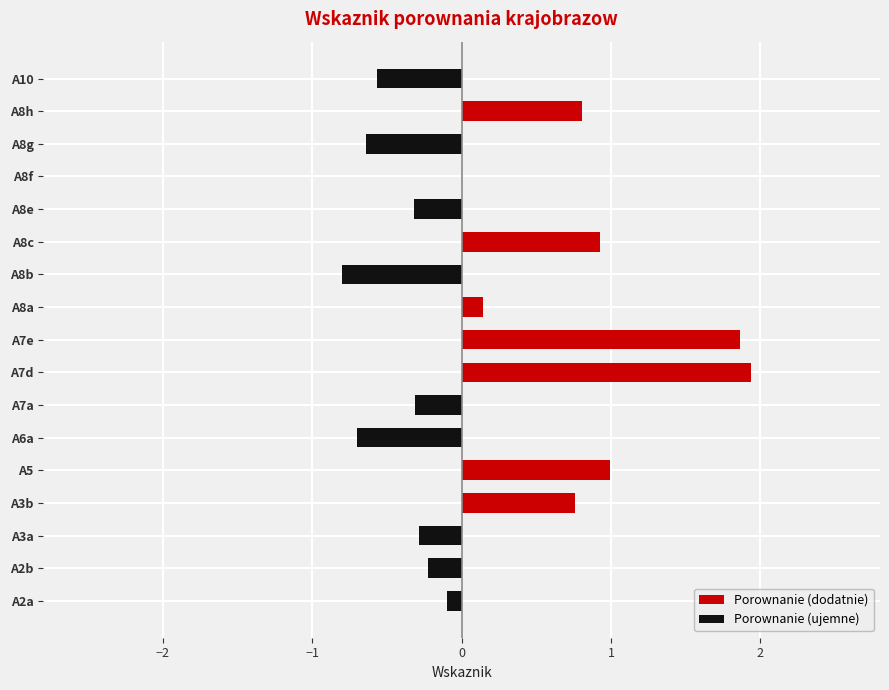

Between A8g and A8h, which series saw the biggest shift?

Porownanie (dodatnie)